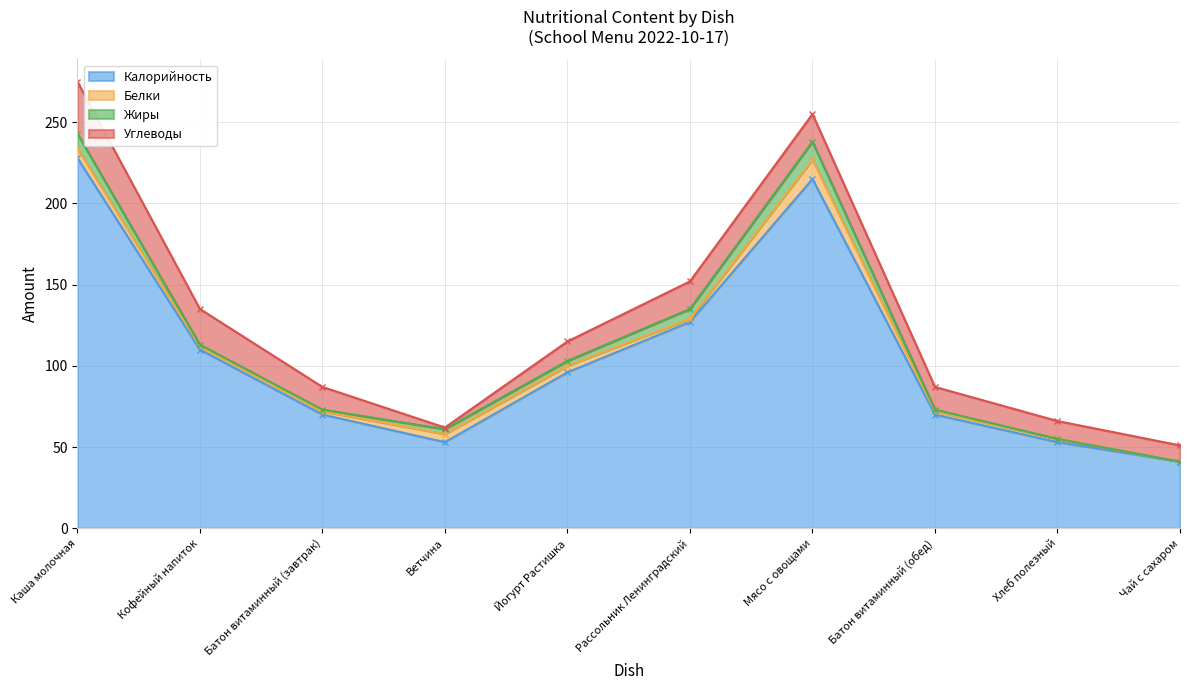

Reading right to left, what are all the values shown in this chart?

Калорийность: 41	53	70	215	127	96	53	70	110	228
Белки: 0	2	2	12	2	4	5	2	2	6
Жиры: 0	0	1	11	6	3	3	1	1	9
Углеводы: 10	11	14	17	17	12	1	14	22	32